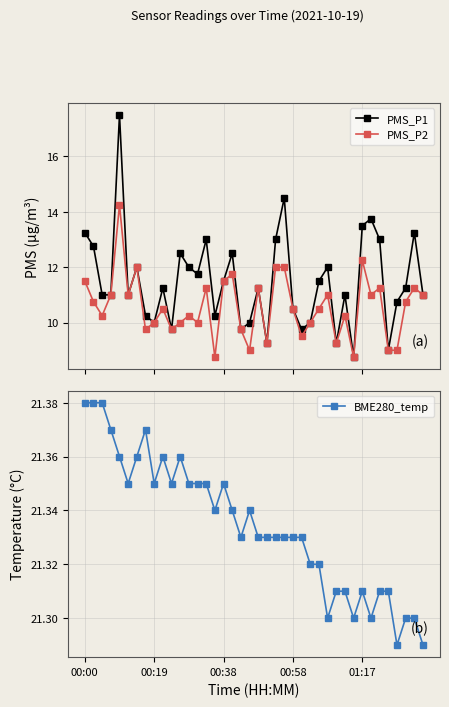

Reading right to left, extract all data points from this chart.

PMS_P1: 11.0	13.2	11.2	10.8	9.0	13.0	13.8	13.5	8.8	11.0	9.2	12.0	11.5	10.0	9.8	10.5	14.5	13.0	9.2	11.2	10.0	9.8	12.5	11.5	10.2	13.0	11.8	12.0	12.5	9.8	11.2	10.0	10.2	12.0	11.0	17.5	11.0	11.0	12.8	13.2
PMS_P2: 11.0	11.2	10.8	9.0	9.0	11.2	11.0	12.2	8.8	10.2	9.2	11.0	10.5	10.0	9.5	10.5	12.0	12.0	9.2	11.2	9.0	9.8	11.8	11.5	8.8	11.2	10.0	10.2	10.0	9.8	10.5	10.0	9.8	12.0	11.0	14.2	11.0	10.2	10.8	11.5
BME280_temp: 21.3	21.3	21.3	21.3	21.3	21.3	21.3	21.3	21.3	21.3	21.3	21.3	21.3	21.3	21.3	21.3	21.3	21.3	21.3	21.3	21.3	21.3	21.3	21.4	21.3	21.4	21.4	21.4	21.4	21.4	21.4	21.4	21.4	21.4	21.4	21.4	21.4	21.4	21.4	21.4